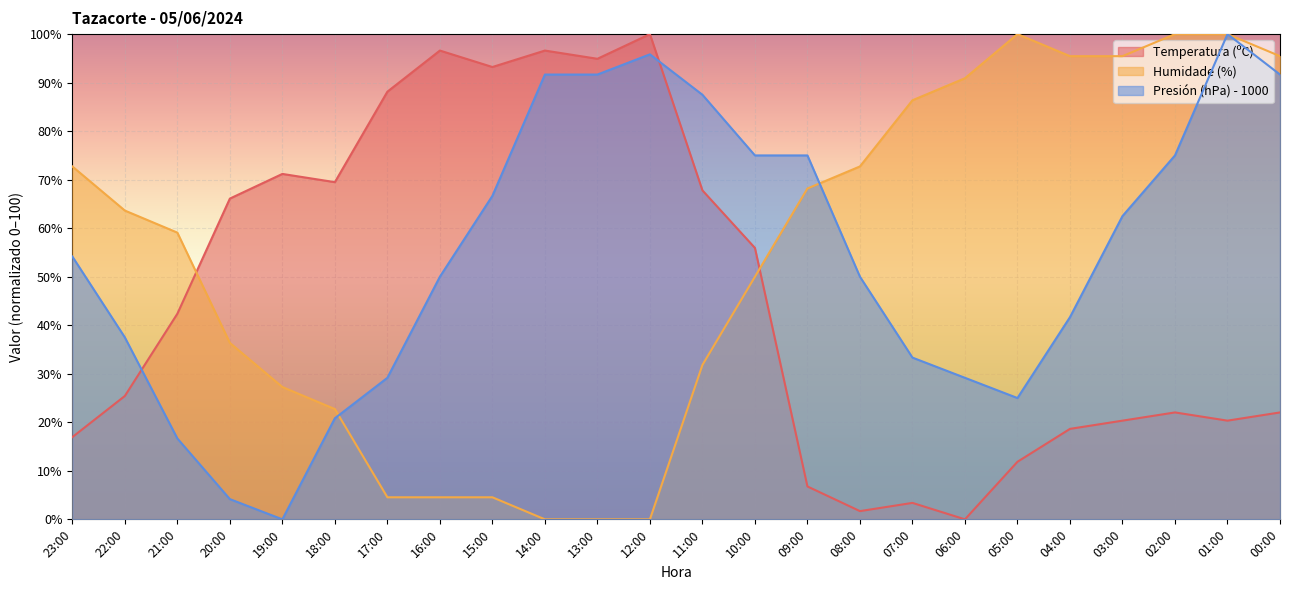

Which category has the lowest value across all series?

06:00